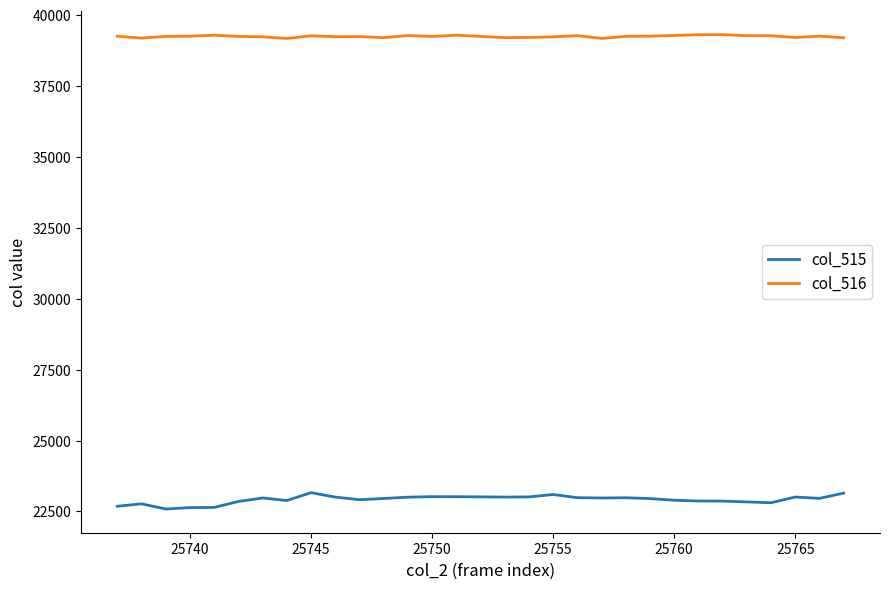

What is the maximum value shown in the chart?

39306